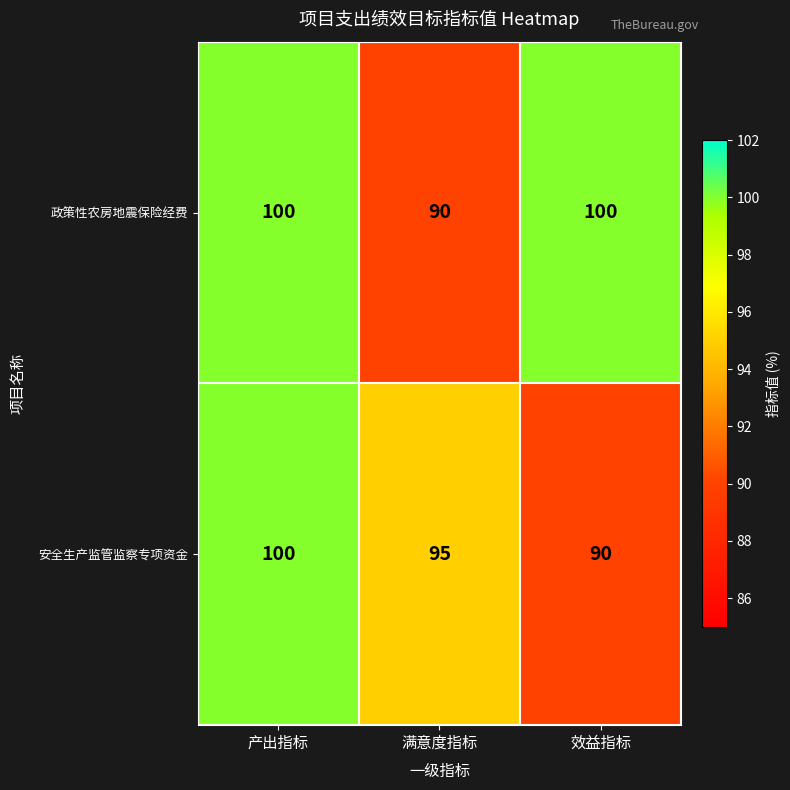

Reading left to right, list all the values displayed in this chart.

政策性农房地震保险经费: 产出指标=100	满意度指标=90	效益指标=100
安全生产监管监察专项资金: 产出指标=100	满意度指标=95	效益指标=90